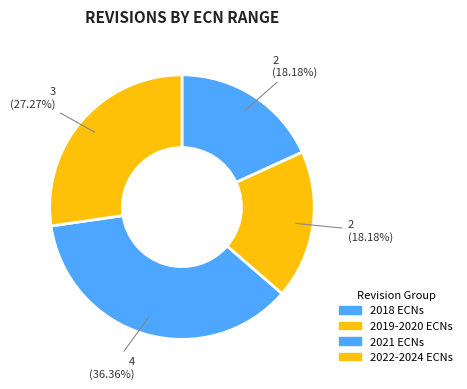

Count the number of slices in the pie.

4